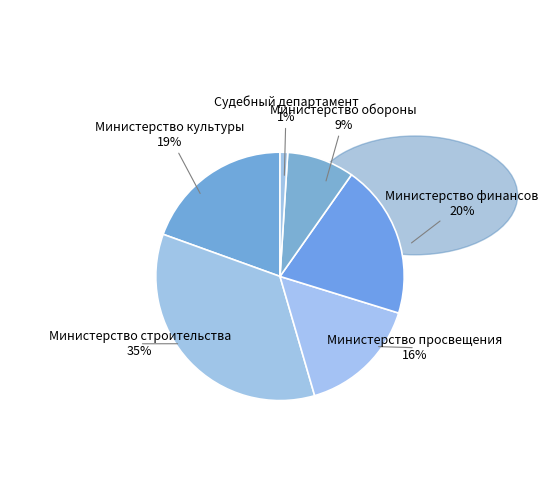

Does any single category account for the majority?

No